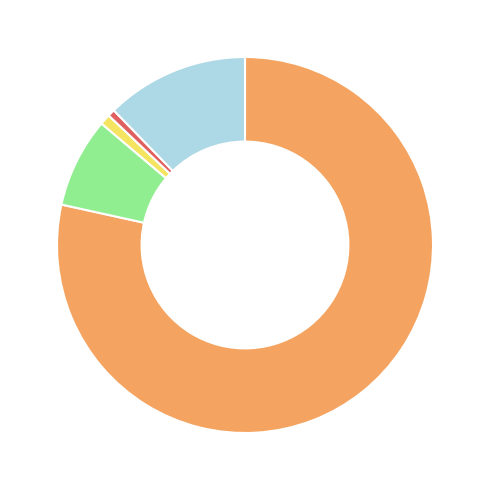

Count the number of slices in the pie.

5